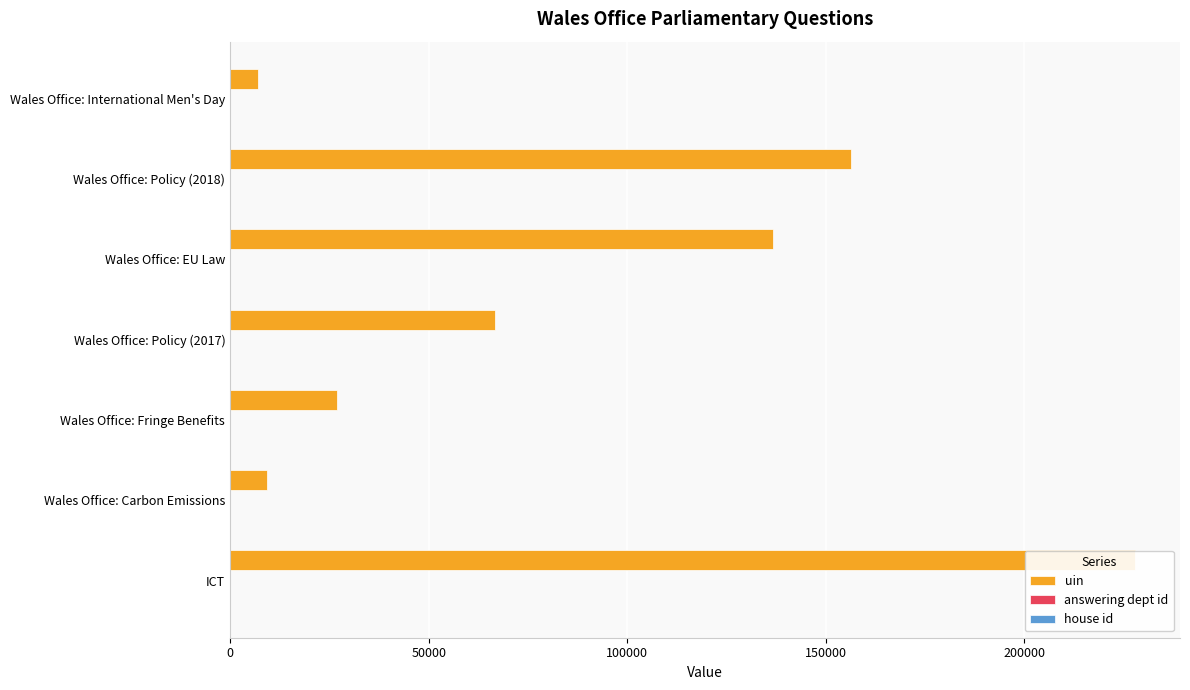

Is the value of uin at 6 greater than the value of house id at 200000?

Yes